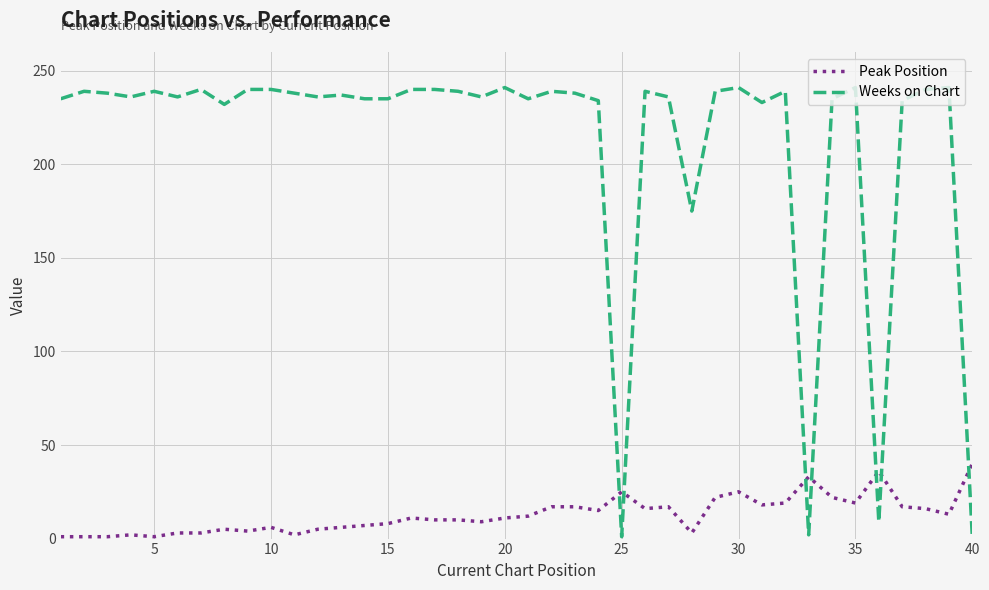

List the series in order of their overall mean, highest first.

Weeks on Chart, Peak Position